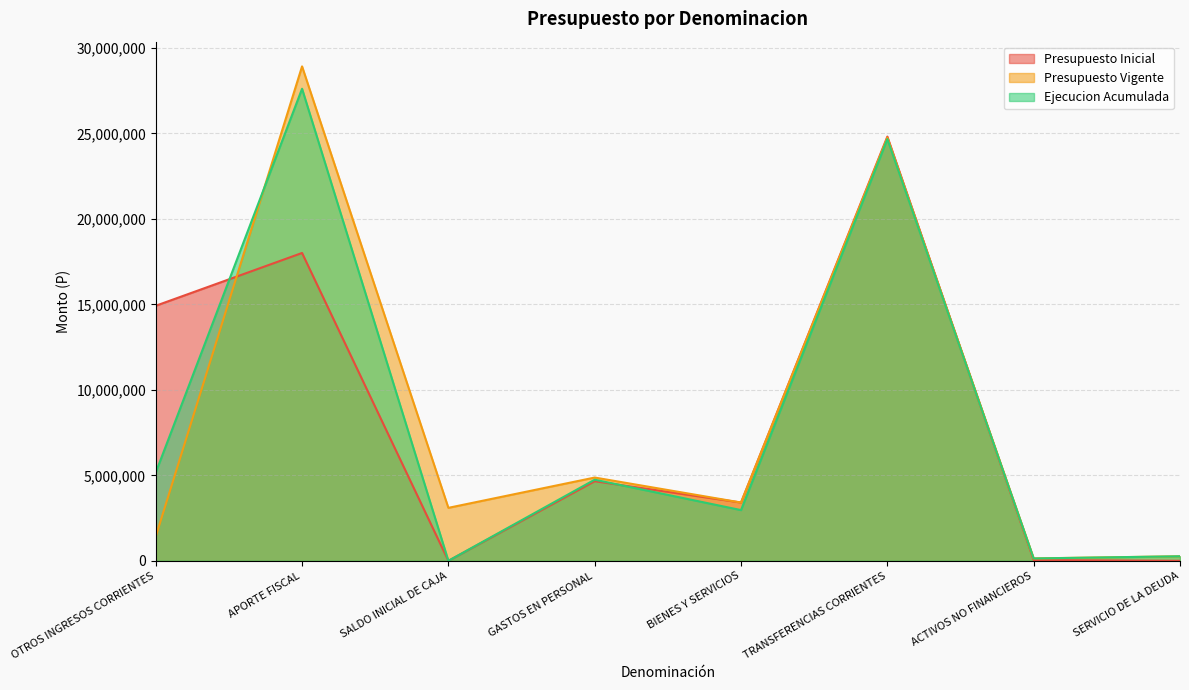

The value of Presupuesto Vigente at TRANSFERENCIAS CORRIENTES is 11574025. True or false?

False